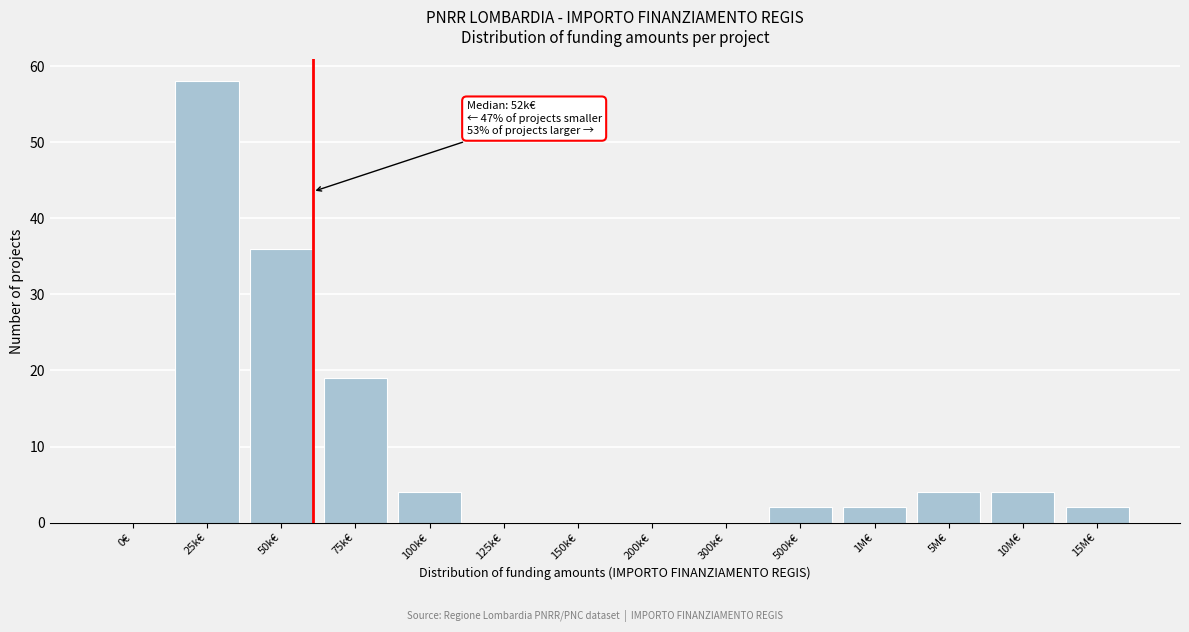

Reading left to right, what are all the values shown in this chart?

0€=0	25k€=58	50k€=36	75k€=19	100k€=4	125k€=0	150k€=0	200k€=0	300k€=0	500k€=2	1M€=2	5M€=4	10M€=4	15M€=2